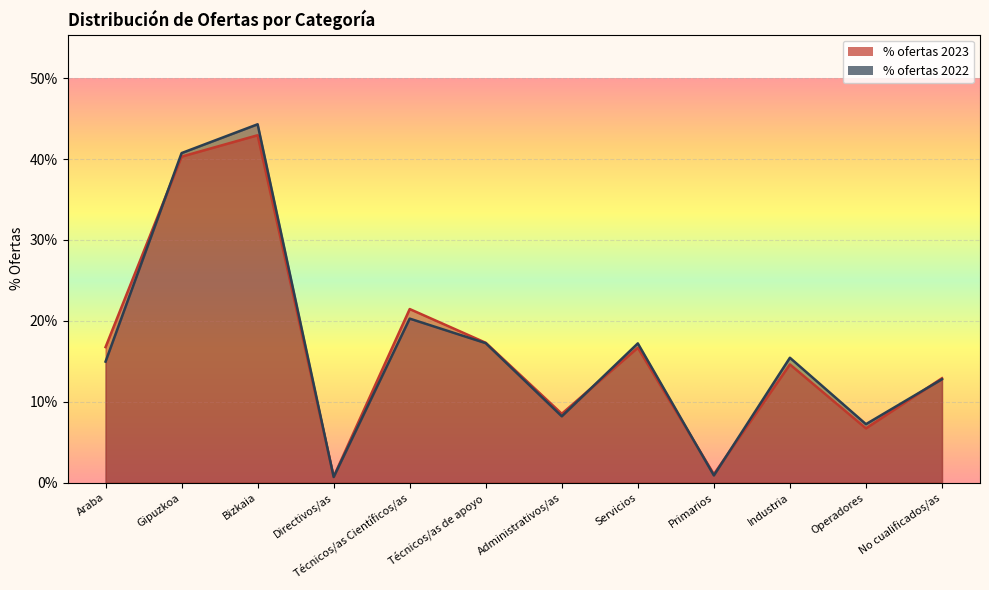

At which category does % ofertas 2022 reach its first local peak?

Bizkaia